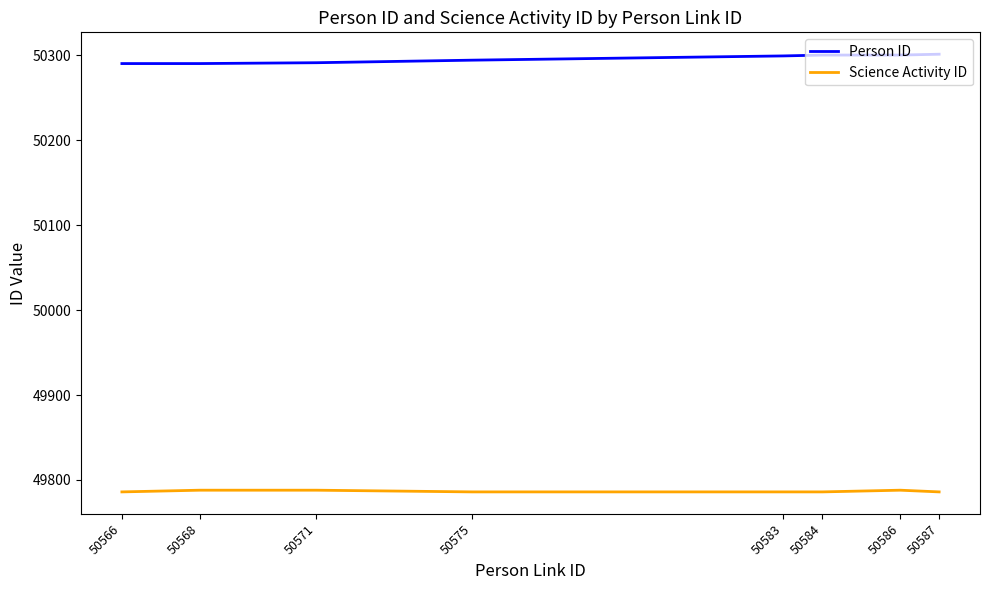

The Science Activity ID series shows 49786 at 50587. True or false?

True